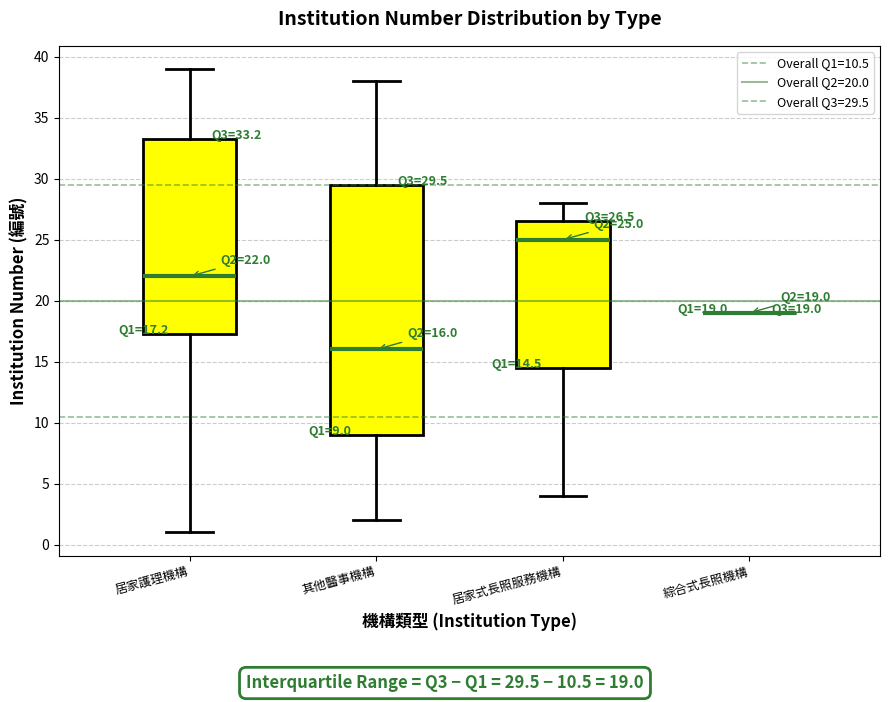

Which box is the tallest, from its lower edge to its upper edge?

其他醫事機構